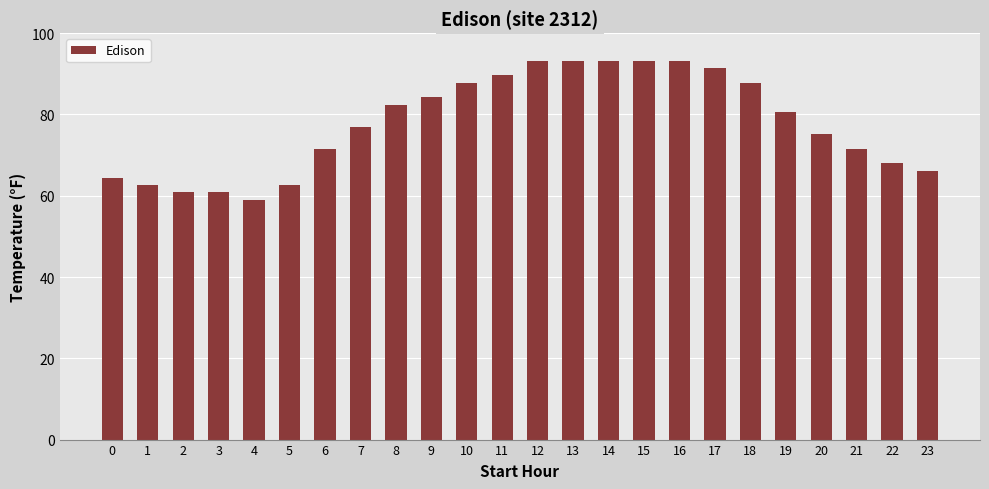

What is the minimum value shown in the chart?

59.0